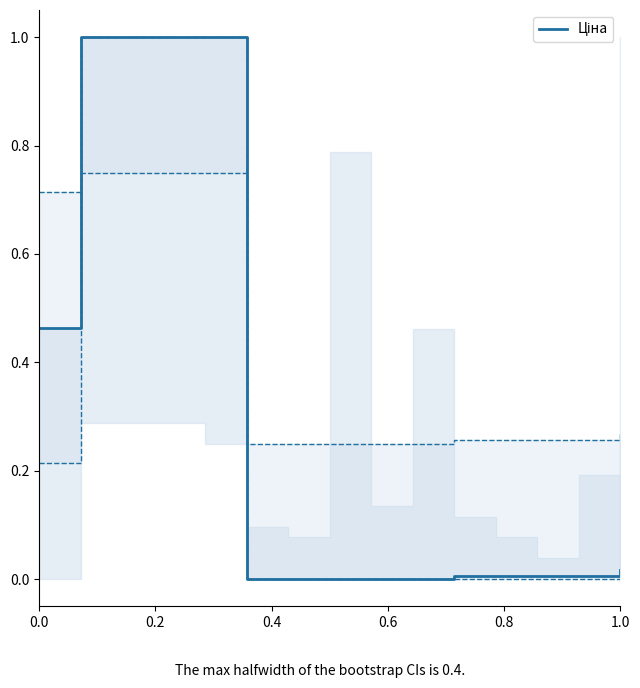

How many data points in Ціна are above 0?

10